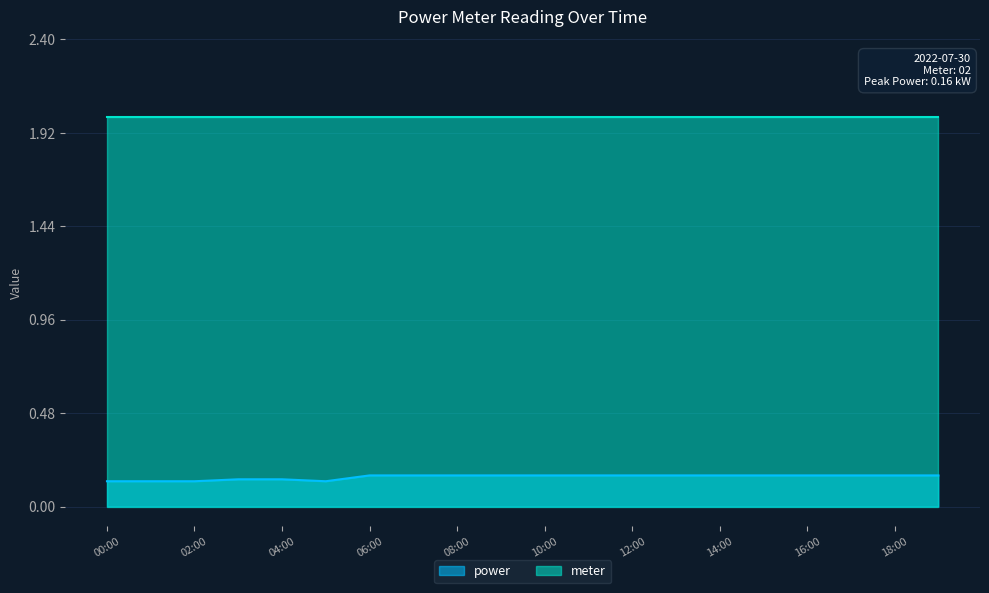

How many points are lower than both their immediate neighbors (excluding endpoints)?

1